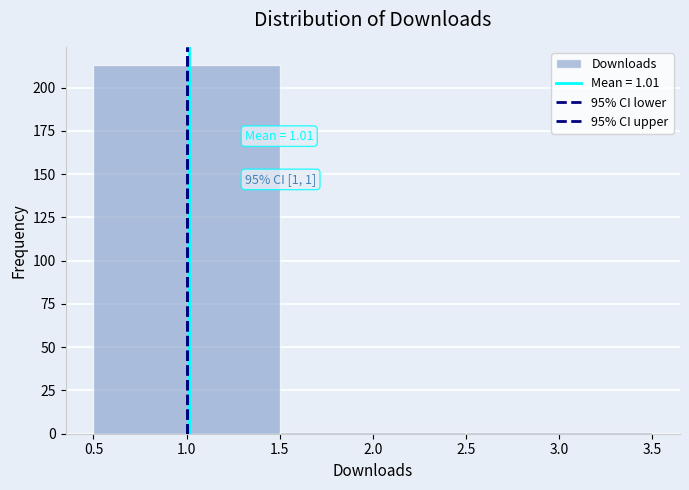

Over which range of the x-axis is the bar tallest?

0.5 to 1.5